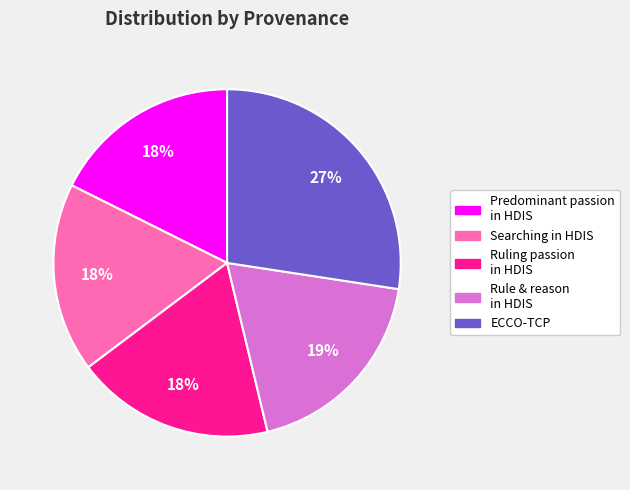

What percentage is the Ruling passion in HDIS slice, to the nearest percent?

18%